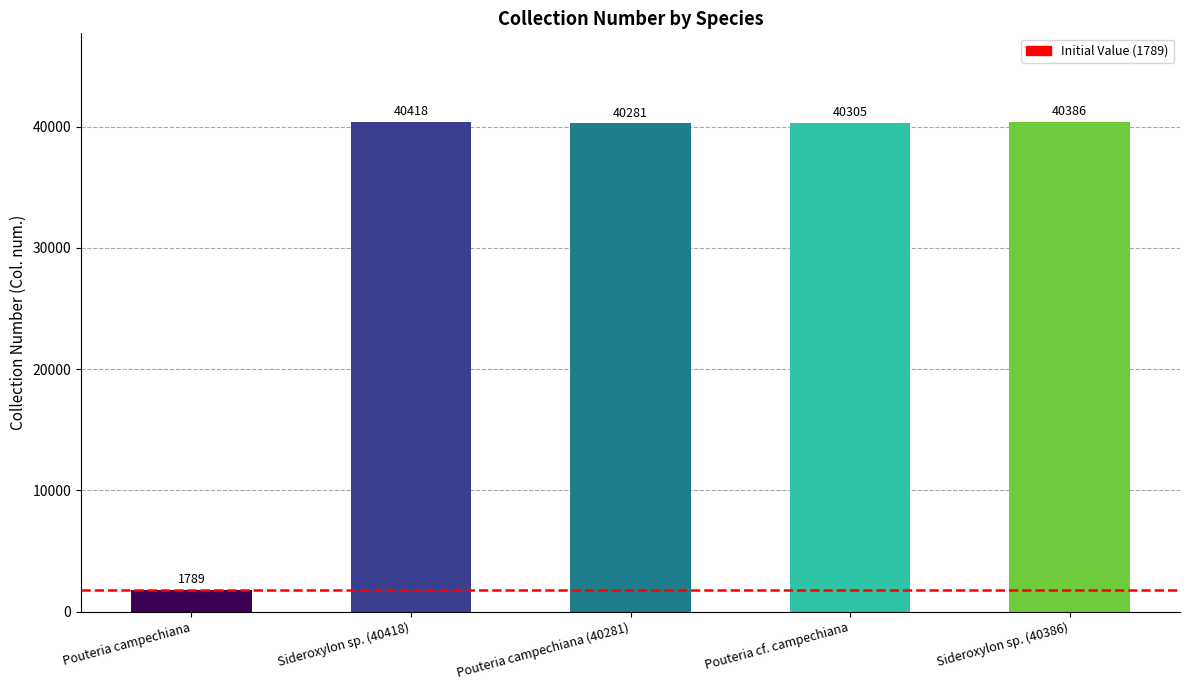

What is the smallest value displayed?

1789